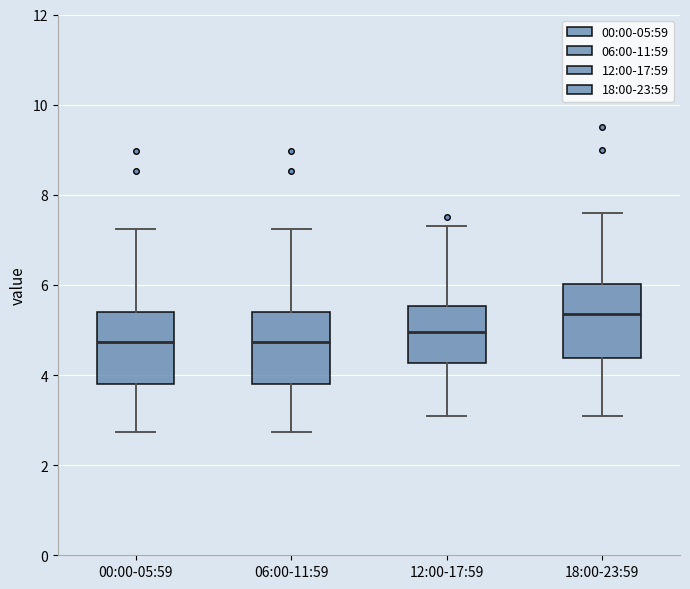

Reading left to right, transcribe this box plot: for each box, give where its median line is, the range the box spans, and where its two whiskers end, as read against the y-axis. The values are not printed on the chart, so give them approximately, as read against the axis.

00:00-05:59: median 4.8, box 3.8 to 5.4, whiskers 2.8 to 7.2
06:00-11:59: median 4.8, box 3.8 to 5.4, whiskers 2.8 to 7.2
12:00-17:59: median 5.0, box 4.2 to 5.6, whiskers 3.2 to 7.4
18:00-23:59: median 5.4, box 4.4 to 6.0, whiskers 3.2 to 7.6